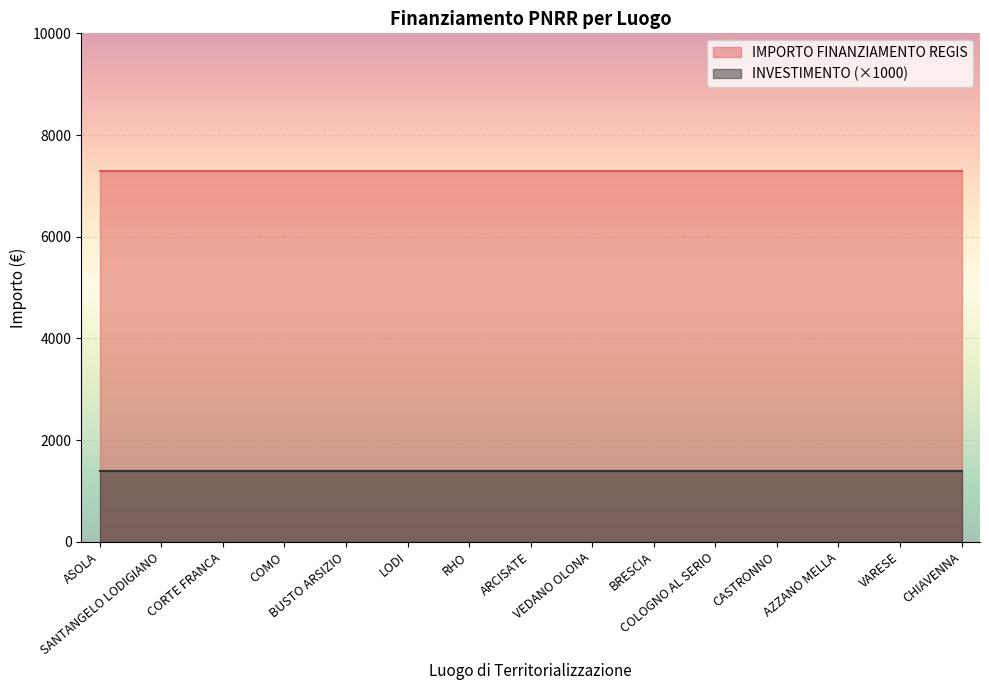

Which series has the largest total across all categories?

IMPORTO FINANZIAMENTO REGIS